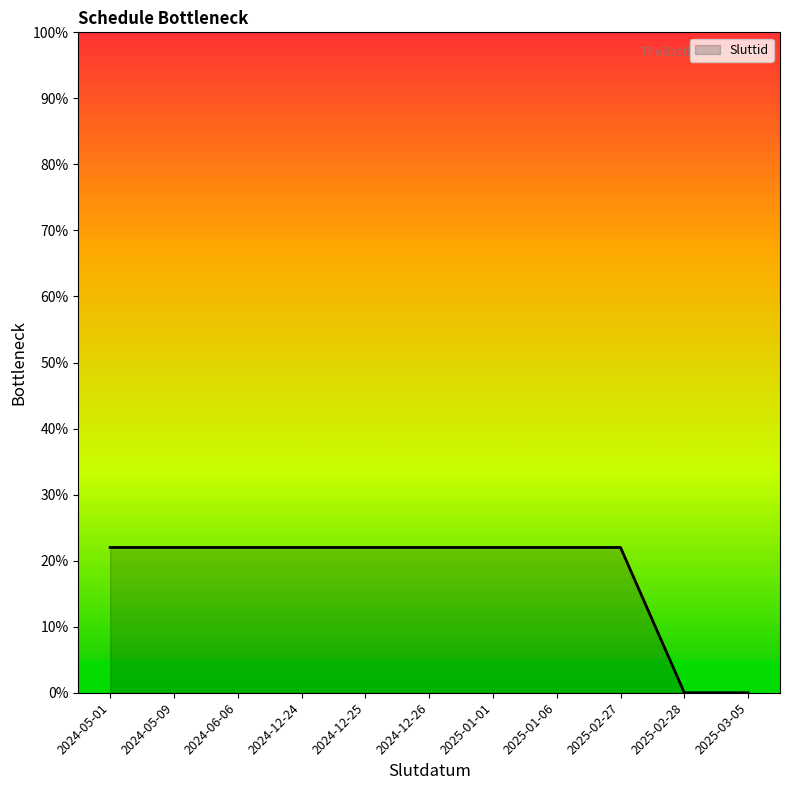

What is the greatest value displayed?

22